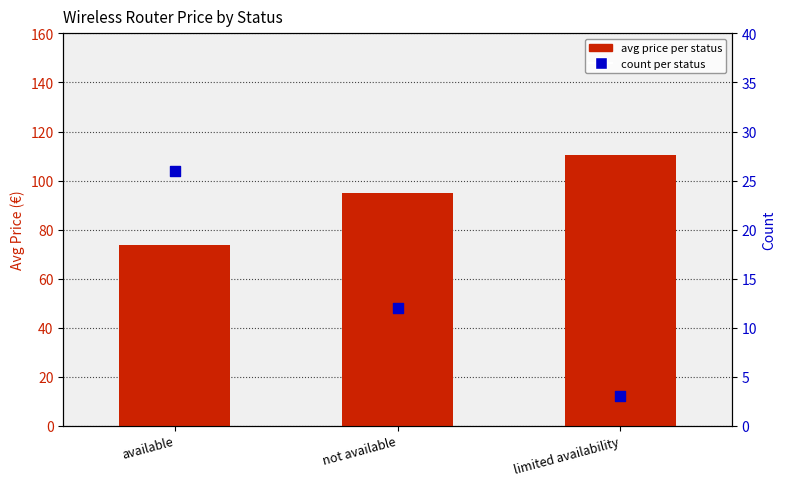

What are all the series names shown in the legend?

avg price, count